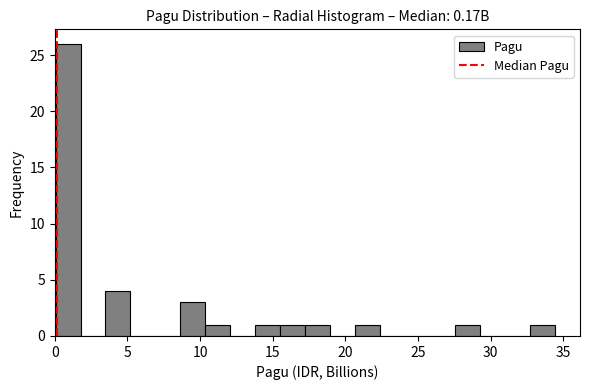

Read against the x-axis, roughly where is the centre of the tallest bar?

1.0